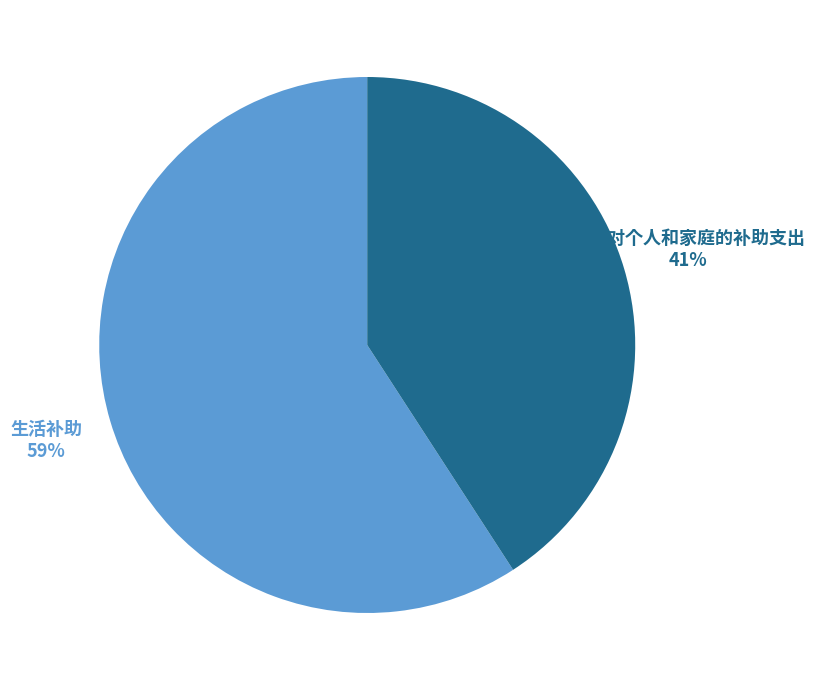

What is the largest slice in the pie chart?

生活补助